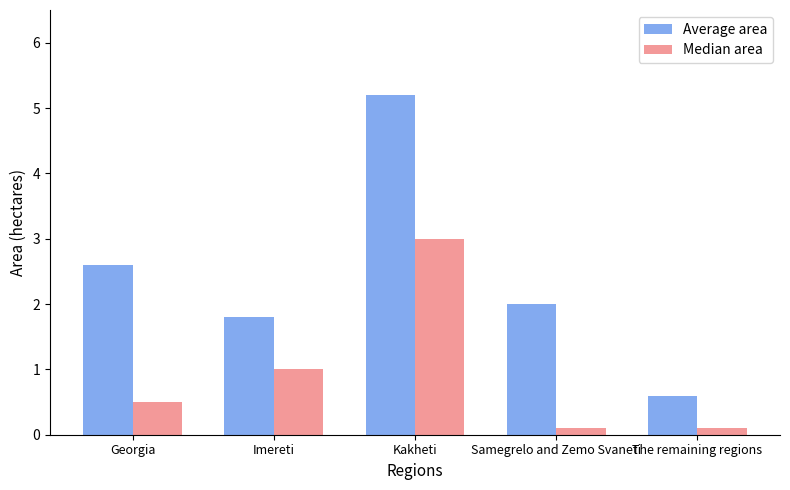

What is the maximum value for Average area?

5.2